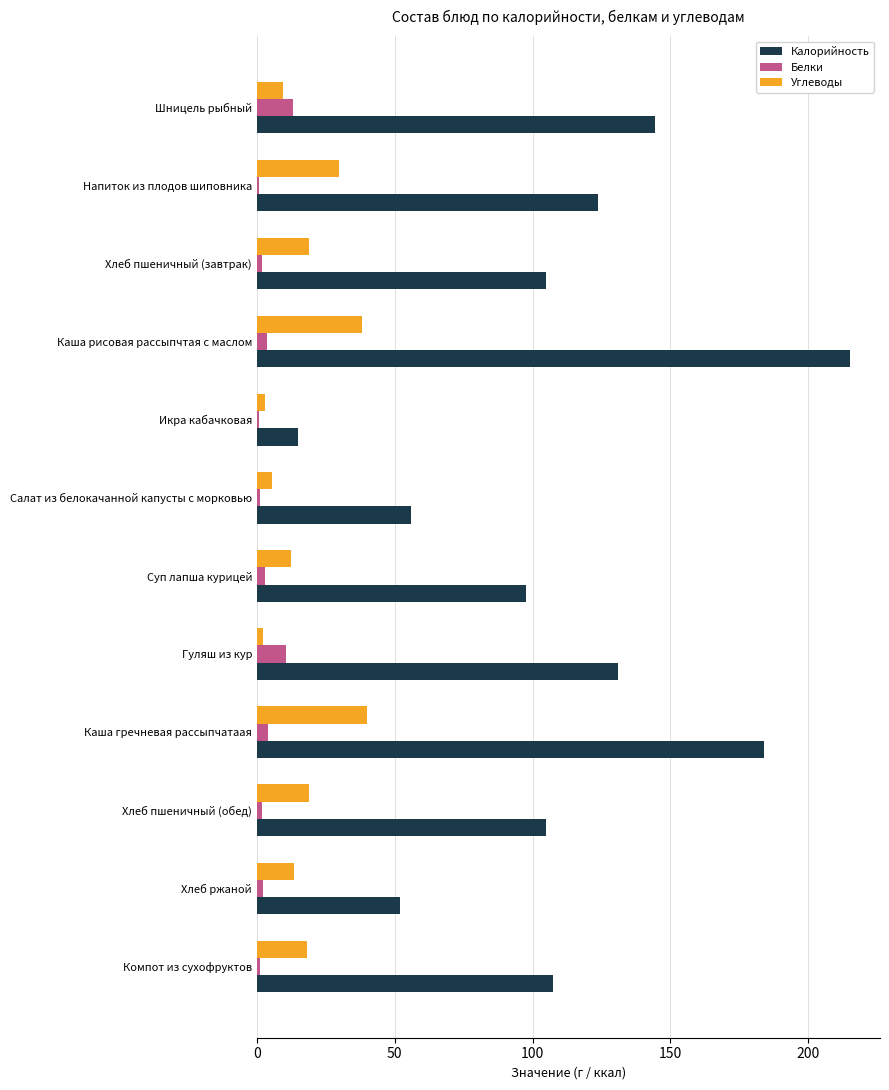

What is the greatest value displayed?

215.3